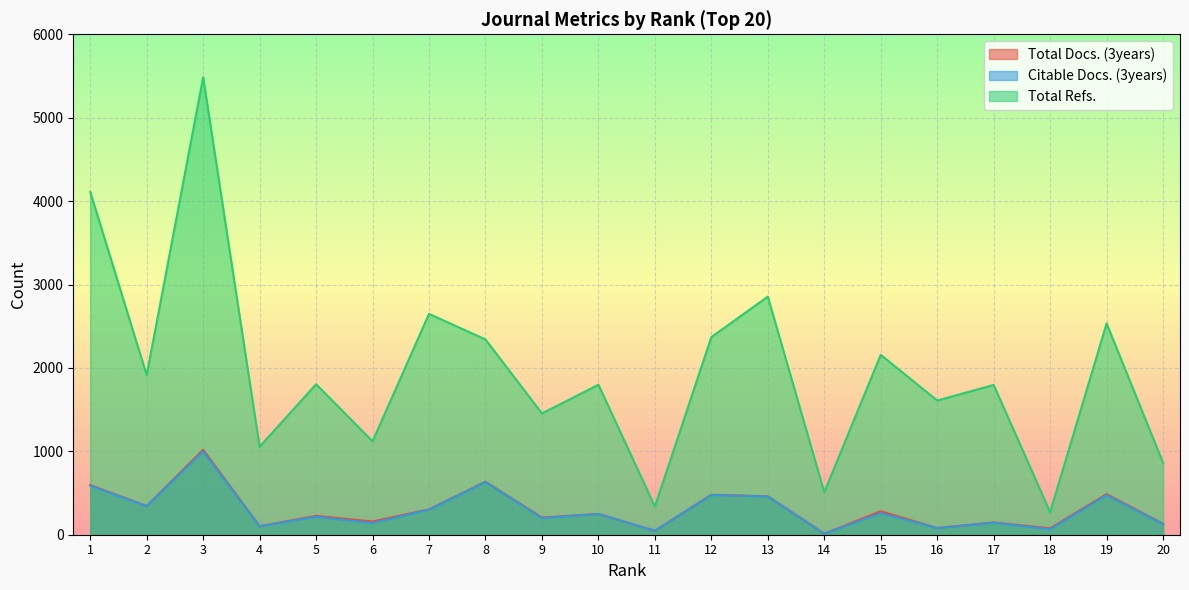

How many lines are shown in the chart?

3